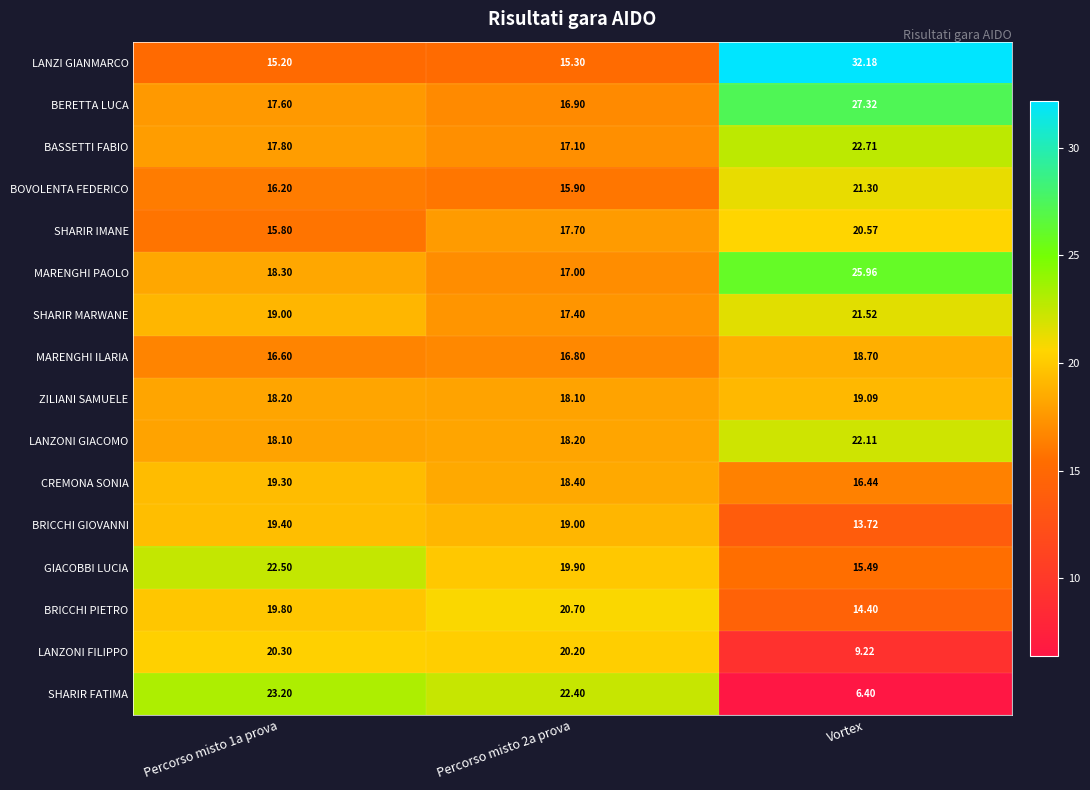

Which series has the widest spread of values?

LANZI GIANMARCO